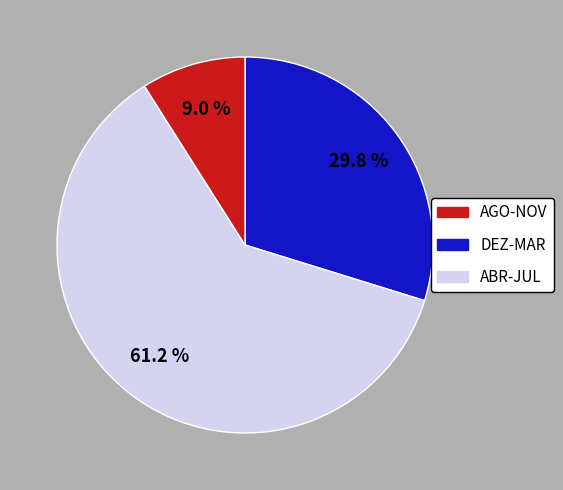

Is there any slice that represents more than half of the pie?

Yes